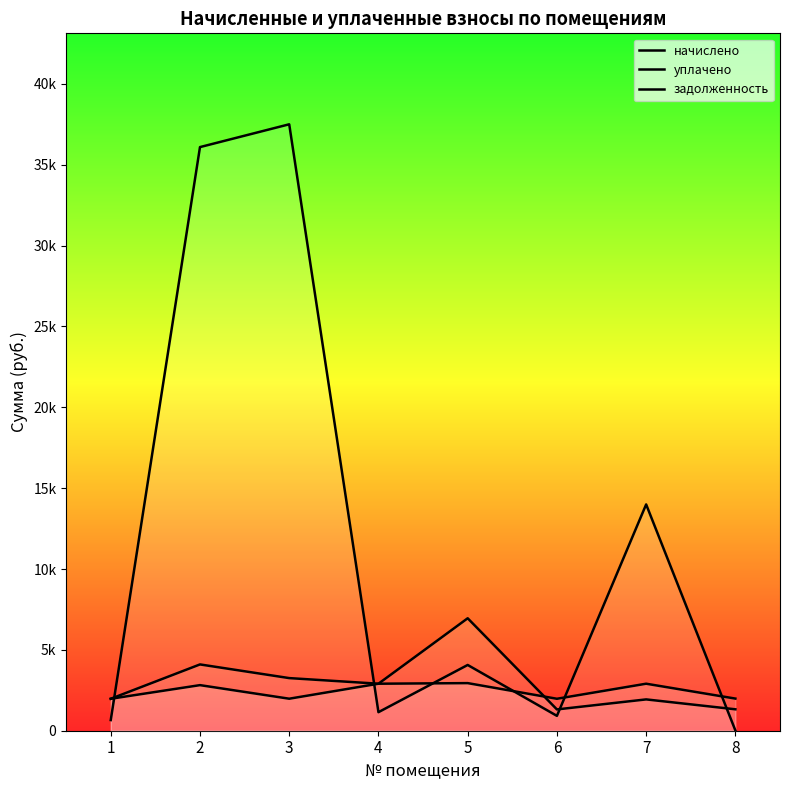

Is it true that задолженность equals 938.3 at 1?

False